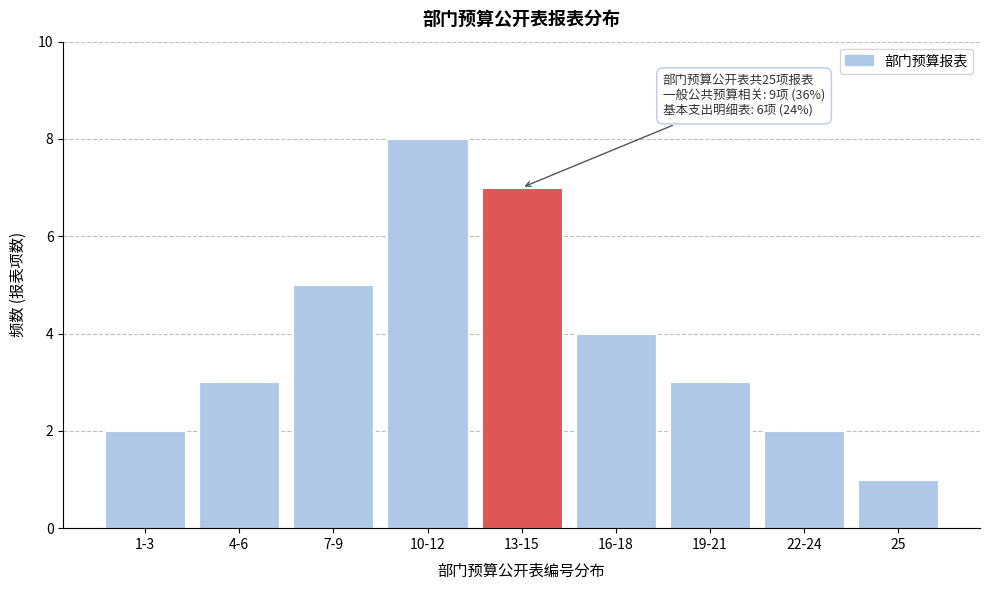

Reading left to right, extract all data points from this chart.

2	3	5	8	7	4	3	2	1